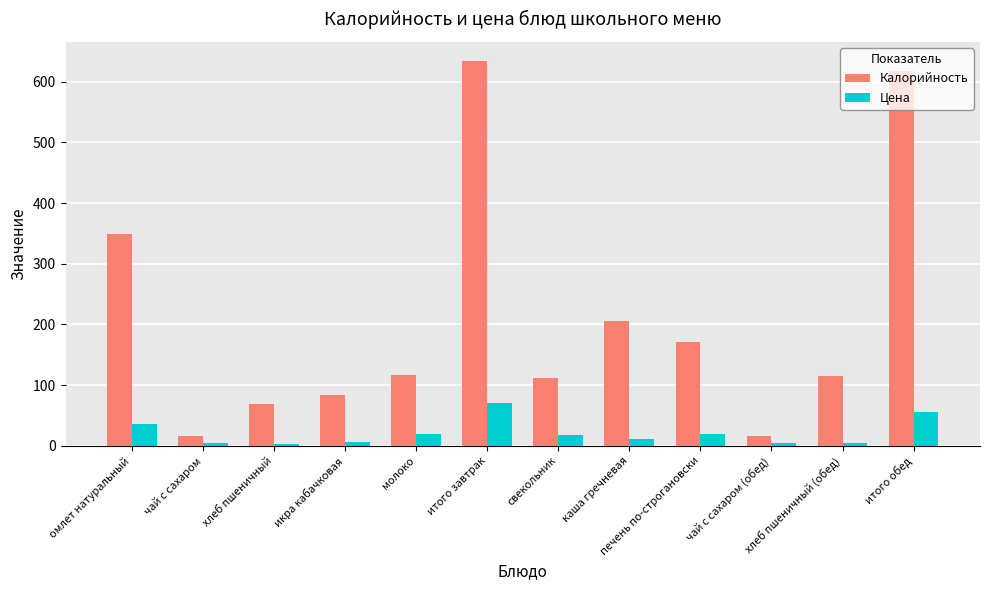

At which label is Цена closest to 36?

омлет натуральный